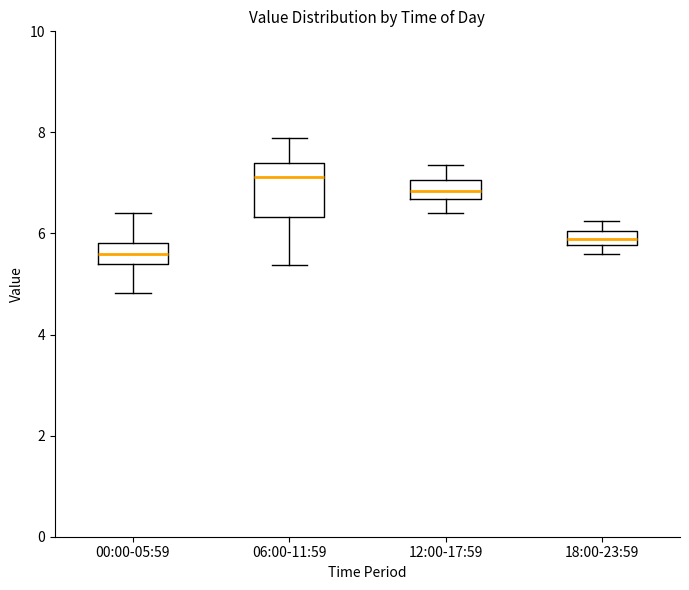

Which box is the tallest, from its lower edge to its upper edge?

06:00-11:59